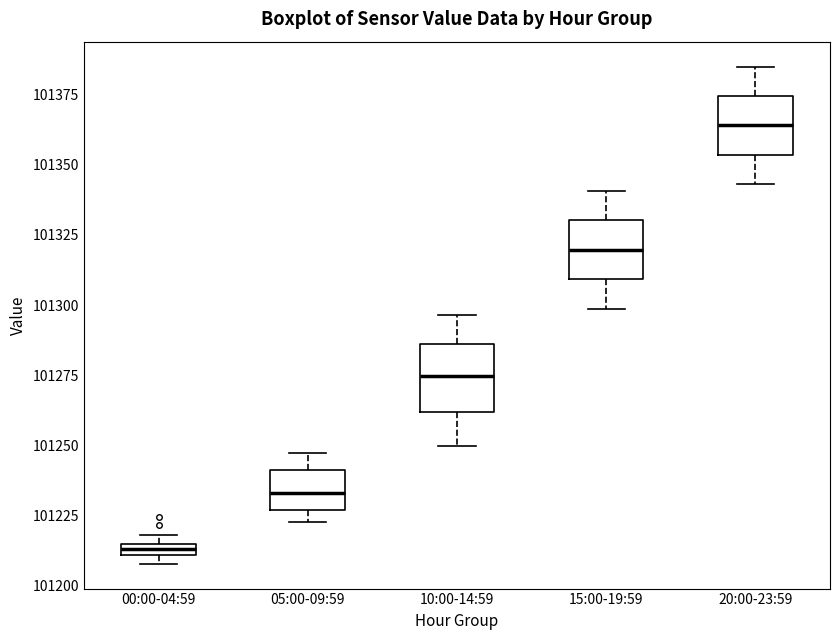

Which box has the highest median line?

20:00-23:59